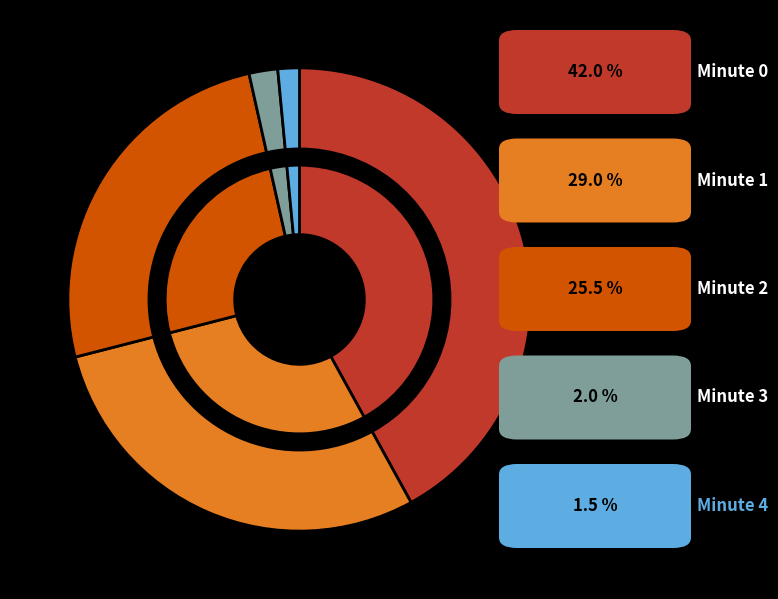

Between Minute 1 and Minute 2, which is larger?

Minute 1